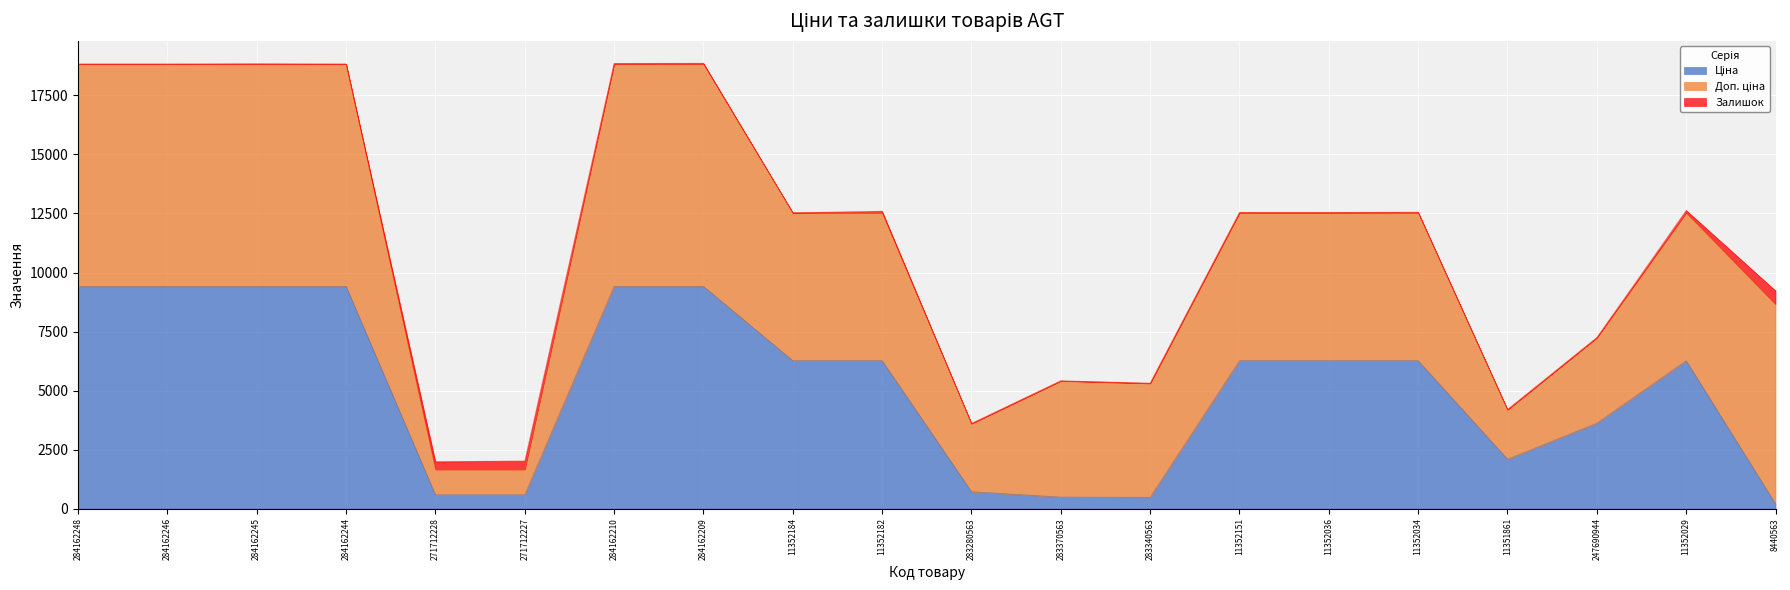

At which category is the sum across all series the highest?

284162209